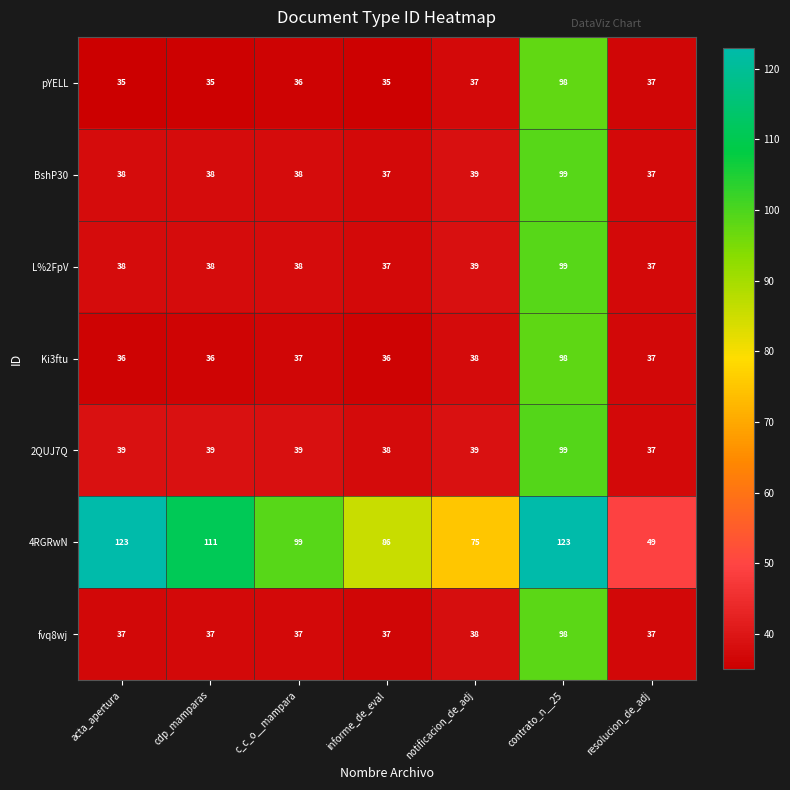

What is the average value of the L%2FpV series?

47